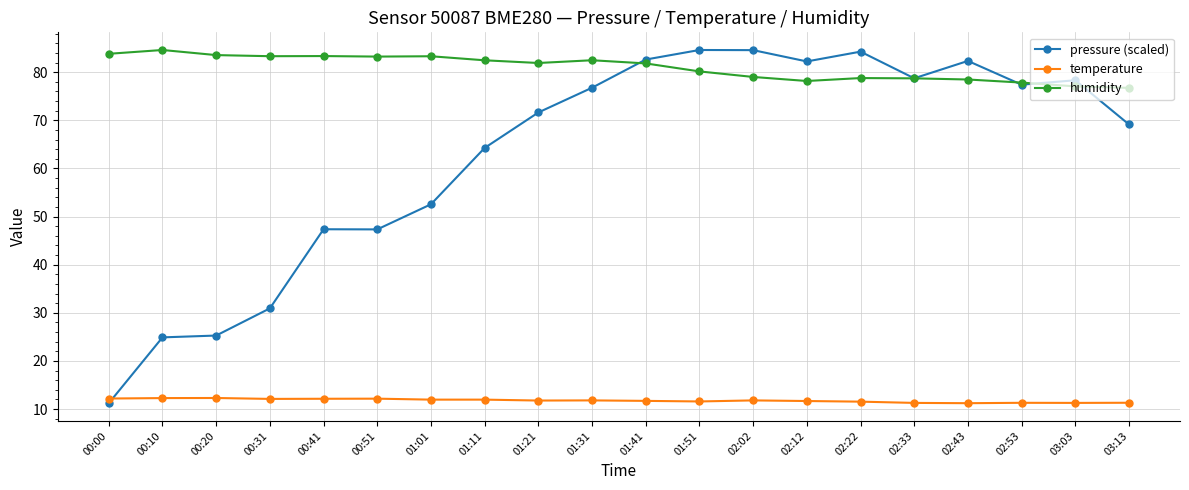

What is the greatest value displayed?

84.6